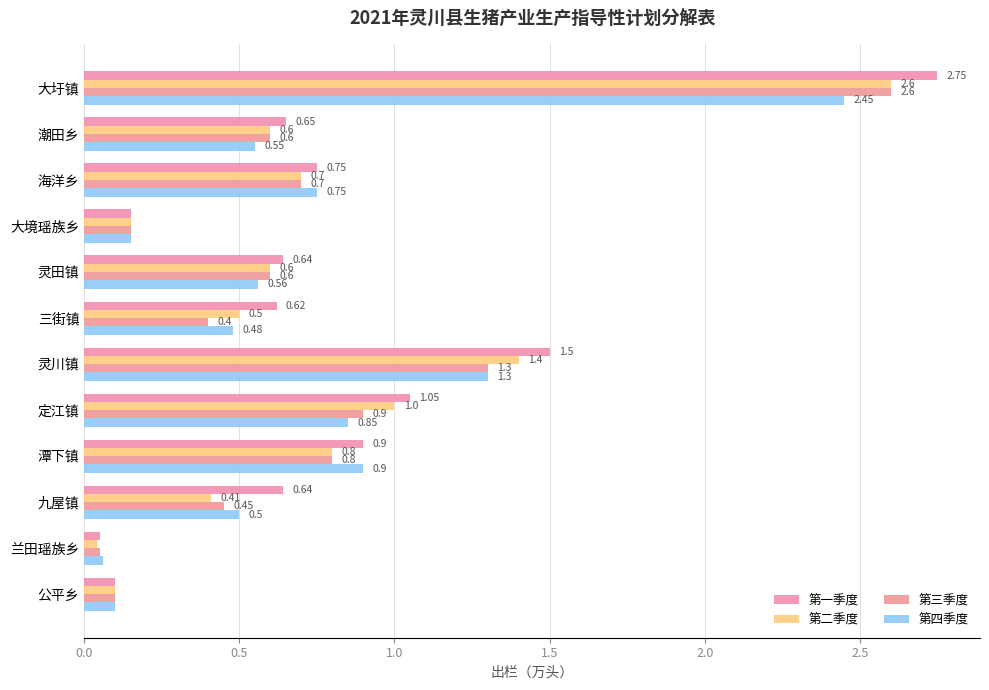

What is the greatest value displayed?

2.8